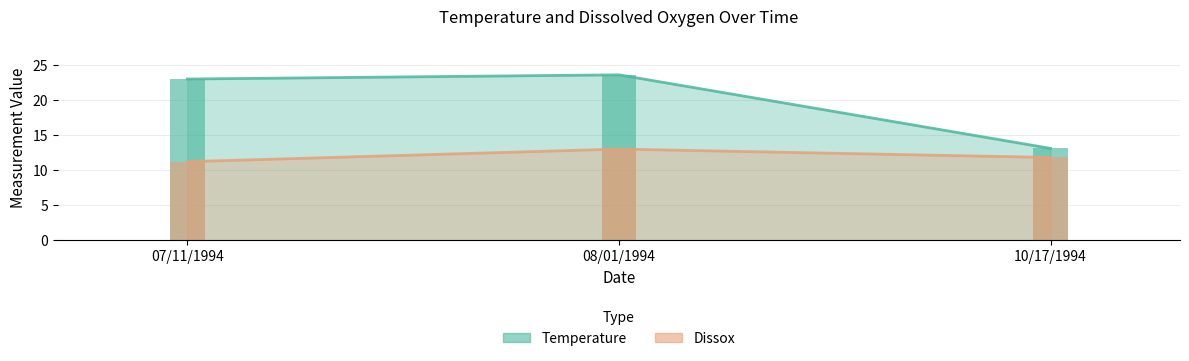

How many groups of bars are there?

3